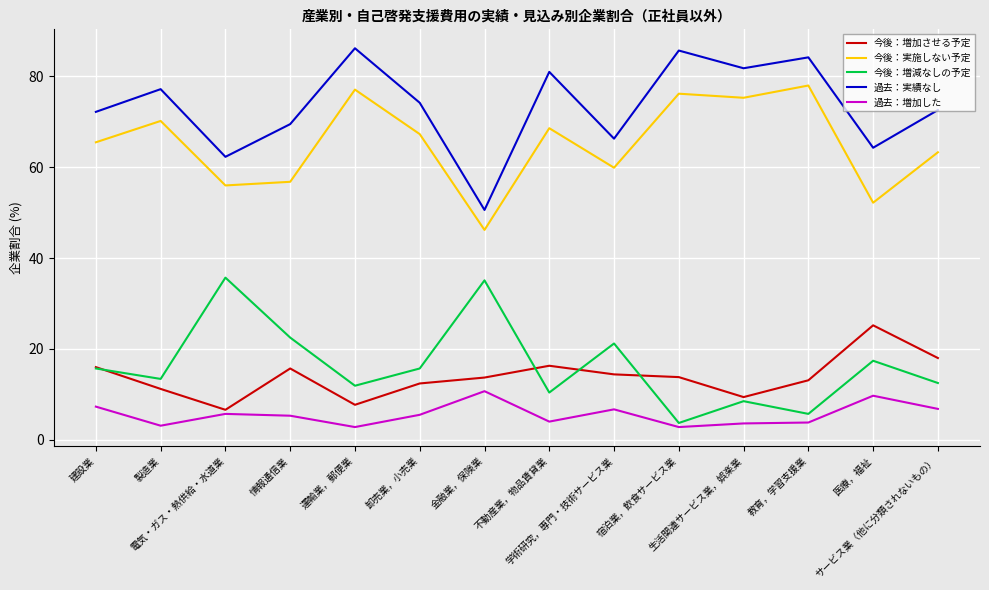

How many categories are shown in the chart?

14